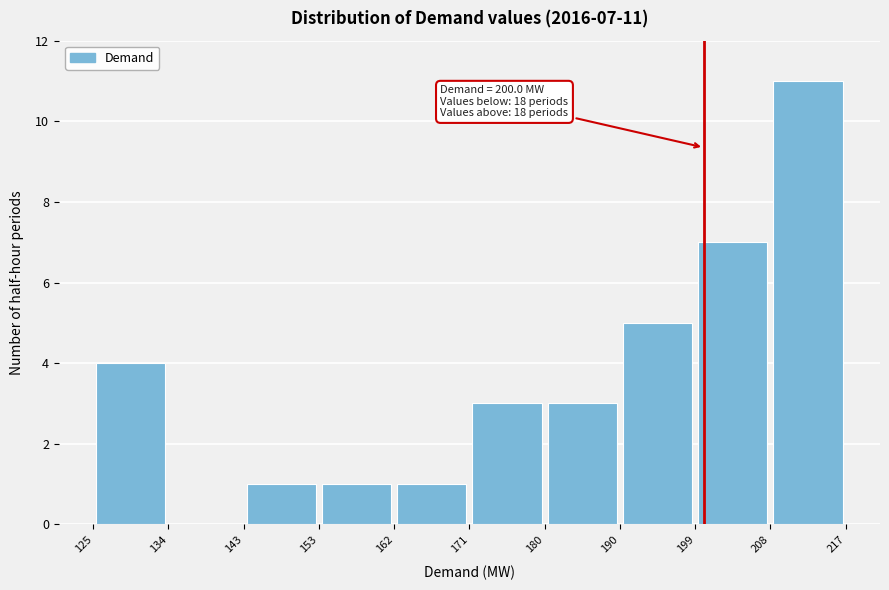

Over which range of the x-axis is the bar tallest?

208 to 217